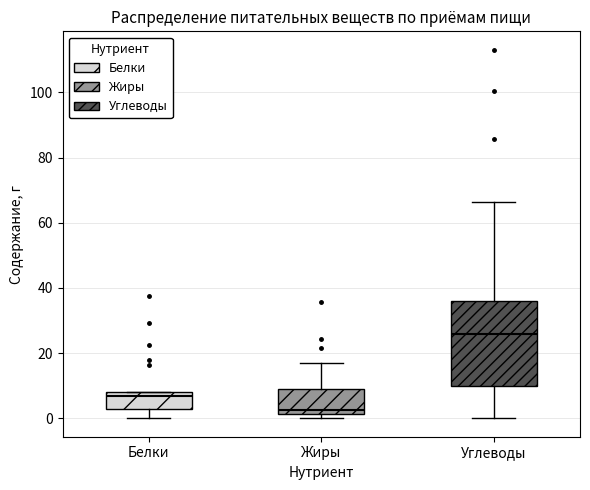

Reading left to right, read every box against the y-axis: the position of its median line, the range the box covers, and the ends of its whiskers. The values are not printed on the chart, so give them approximately, as read against the axis.

Белки: median 6, box 2 to 8, whiskers 0 to 8
Жиры: median 2 (just above the box's lower edge), box 2 to 8, whiskers 0 to 16
Углеводы: median 26, box 10 to 36, whiskers 0 to 66